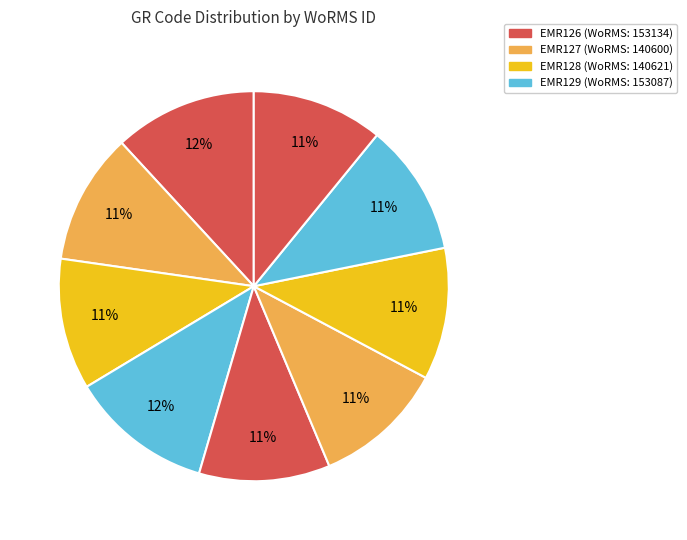

To the nearest percent, what is the average slice percentage?

11%